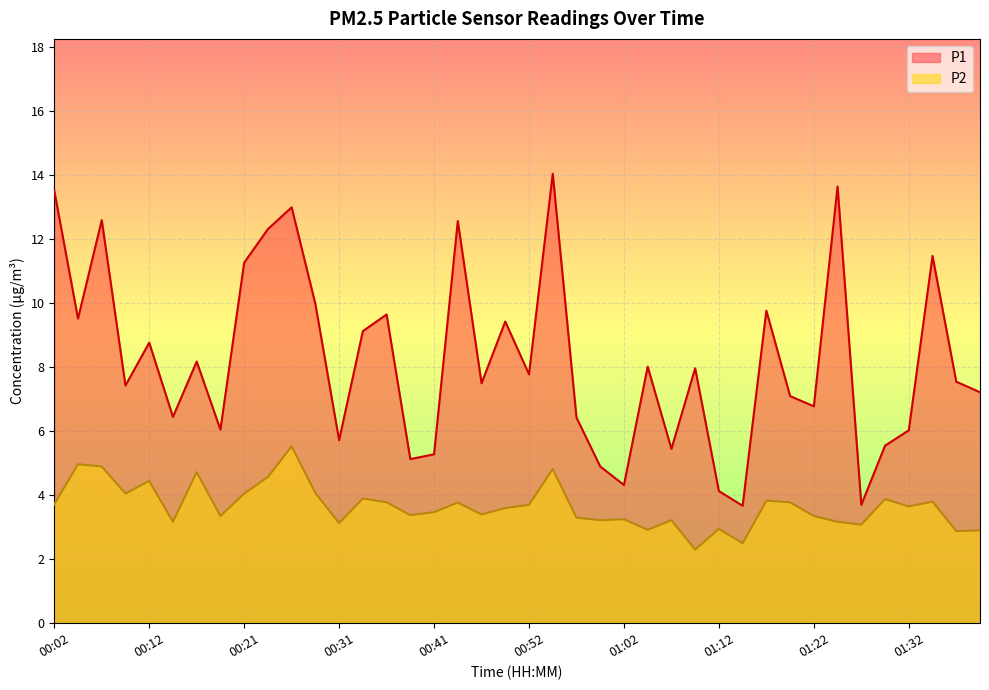

How many interior local peaks does the P1 series have?

13